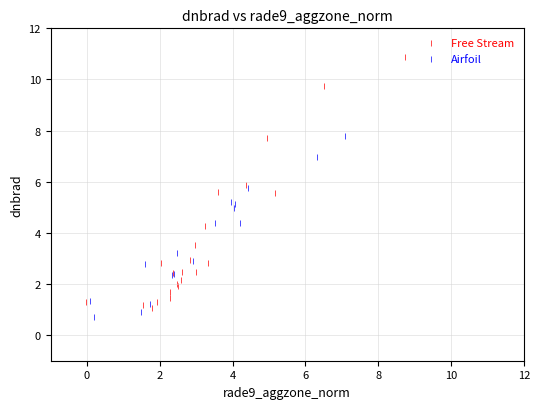

Which series has the largest Y range (max minus min)?

Free Stream